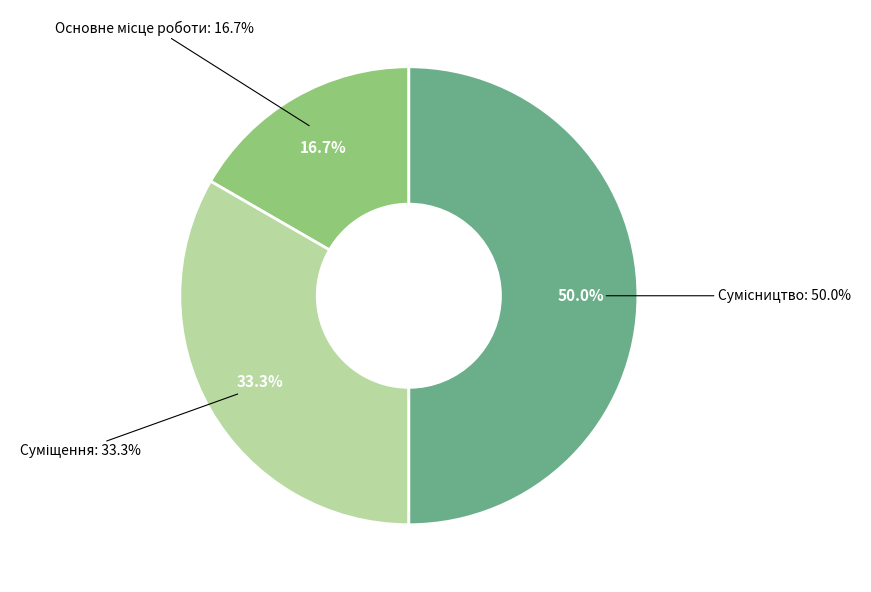

True or false: Основне місце роботи accounts for 17% of the total.

True